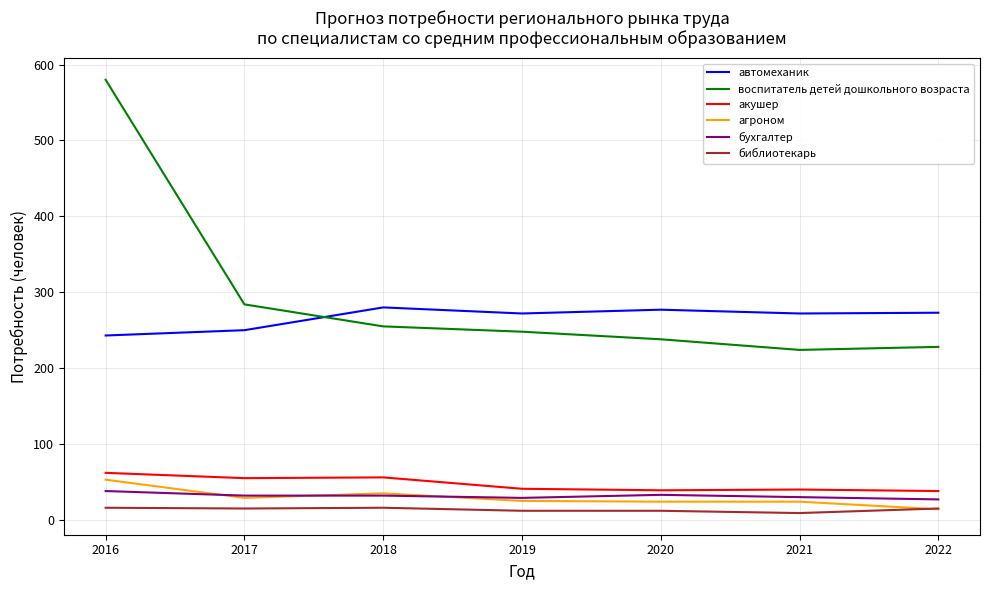

What is the minimum value for агроном?

14